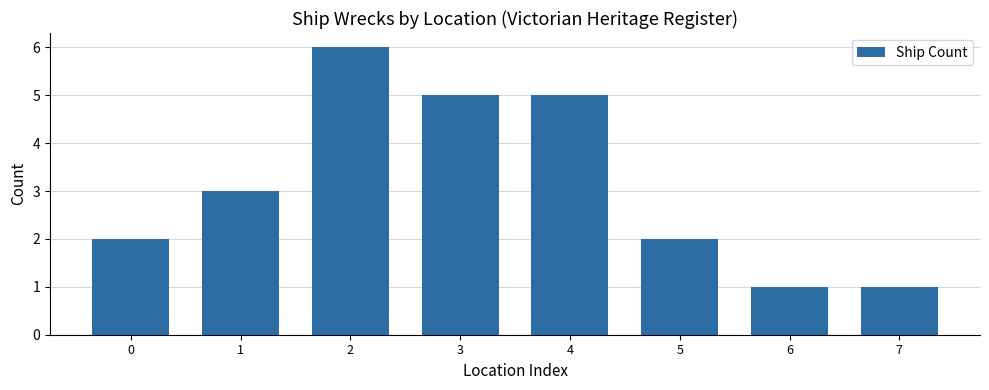

What is the difference between the maximum and minimum values?

5